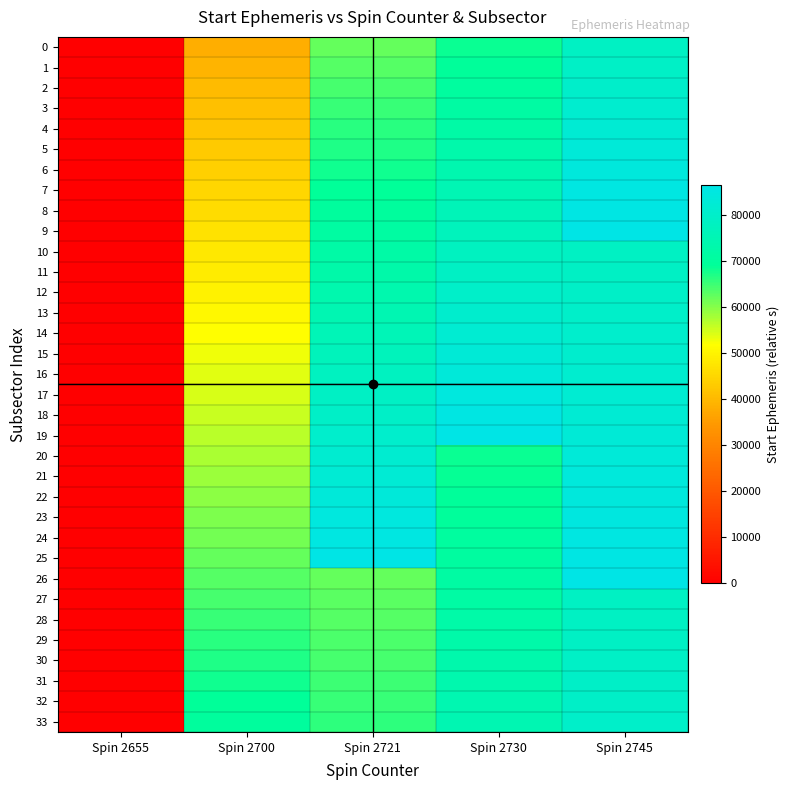

Between Spin 2655 and Spin 2700, which is larger?

Spin 2700